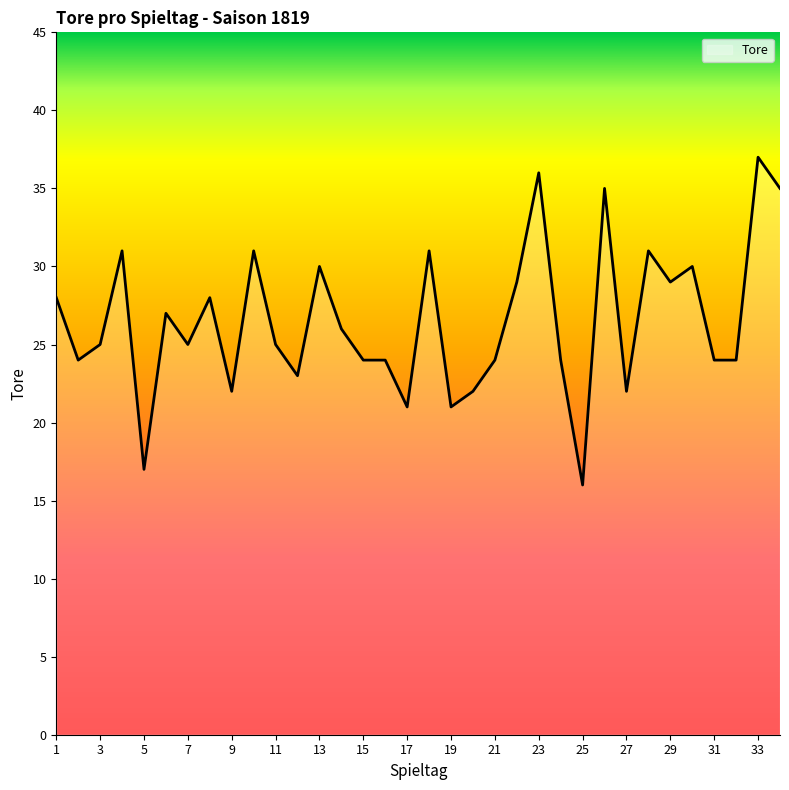

True or false: the data has more than 1 interior local peaks.

True